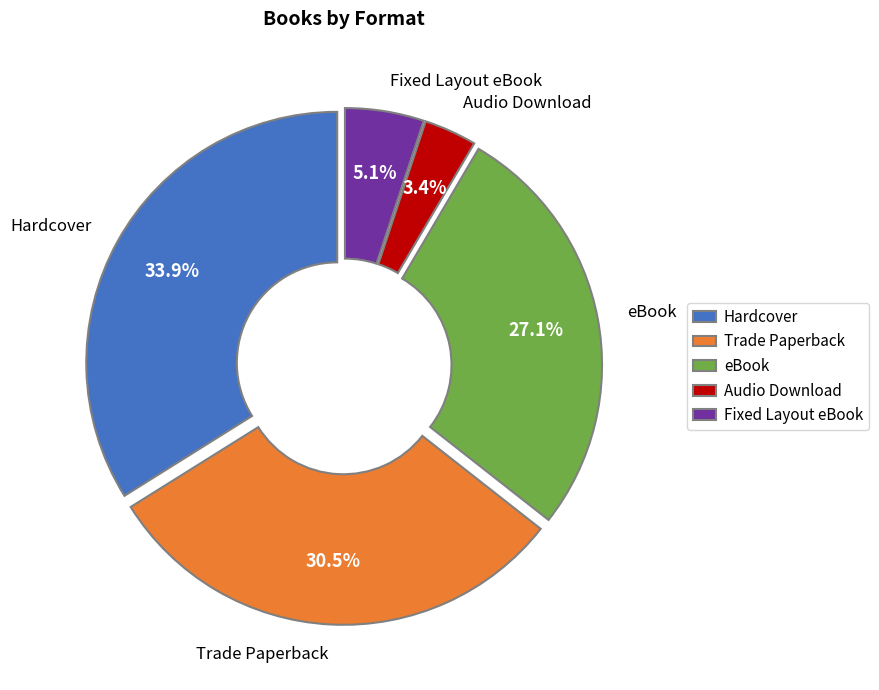

Does any single category account for the majority?

No